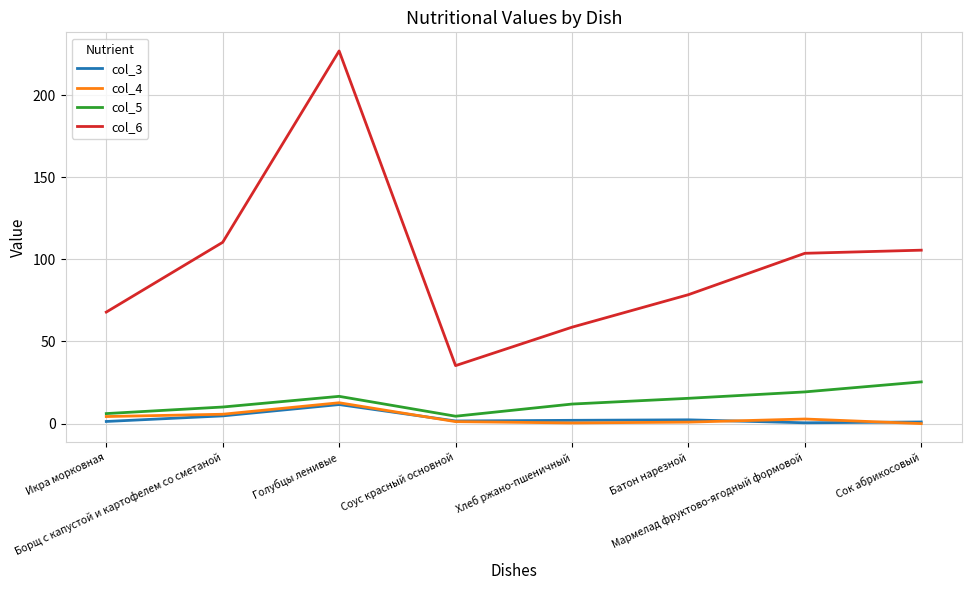

At which category does col_5 reach its first local peak?

Голубцы ленивые